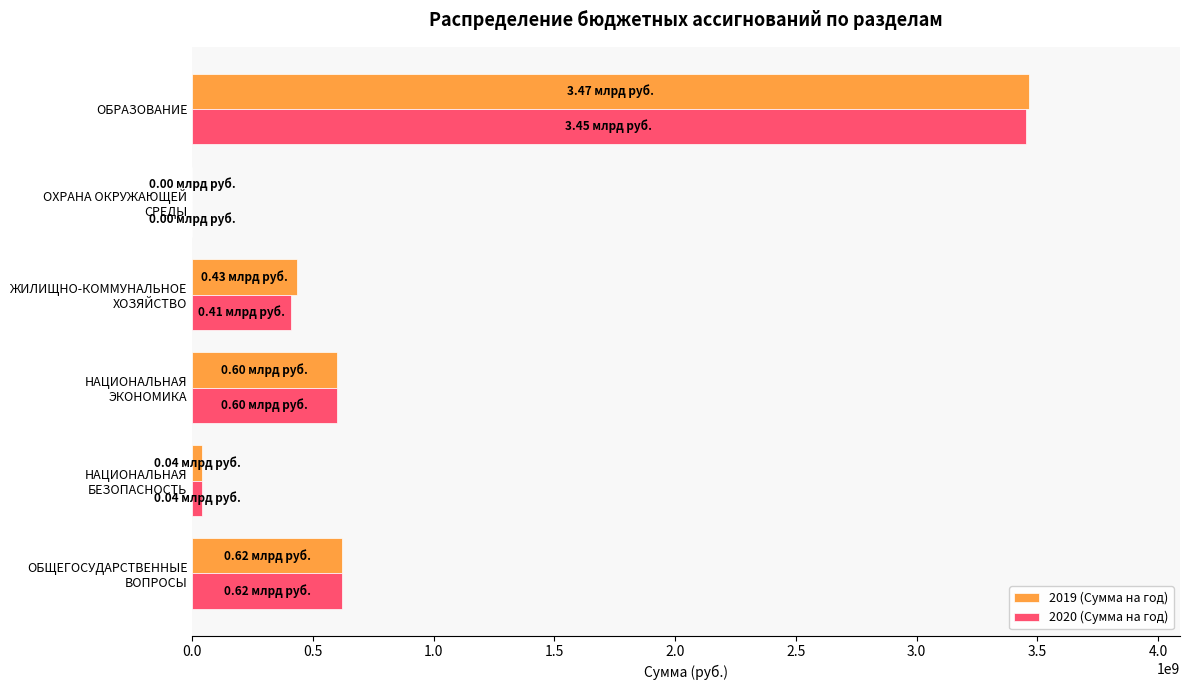

Which category has the highest value in the 2020 (Сумма на год) series?

ОБРАЗОВАНИЕ